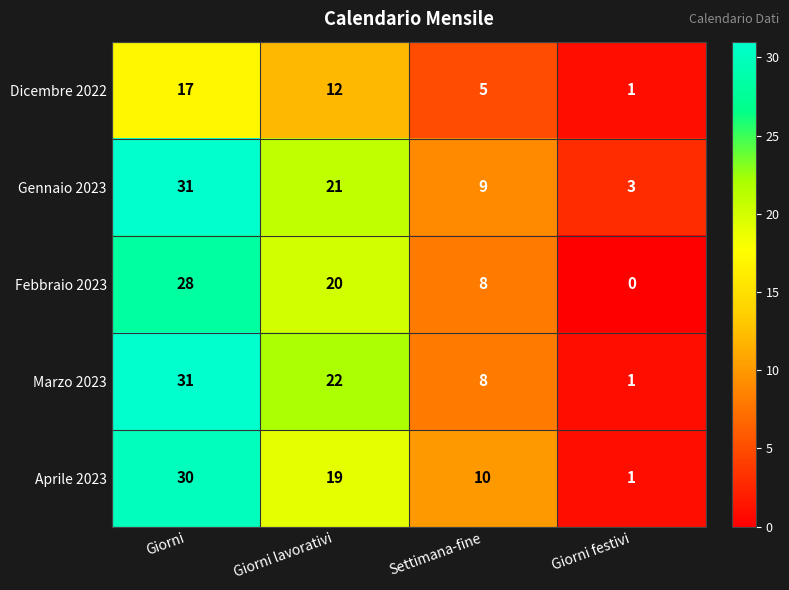

Where does the Gennaio 2023 series first go above 21?

Giorni